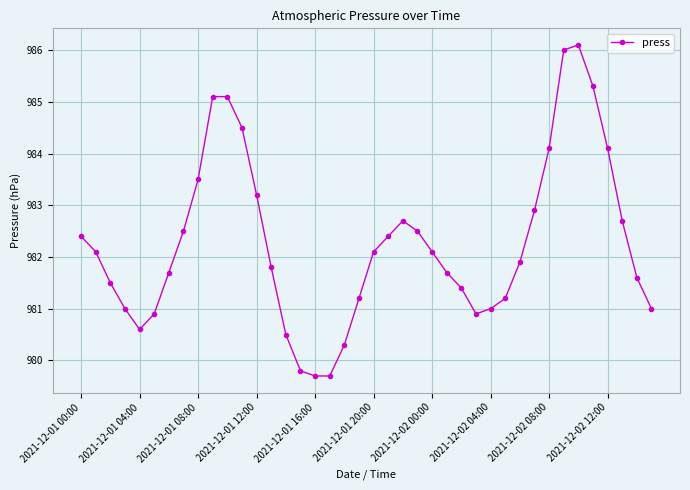

What is the maximum value shown in the chart?

986.1